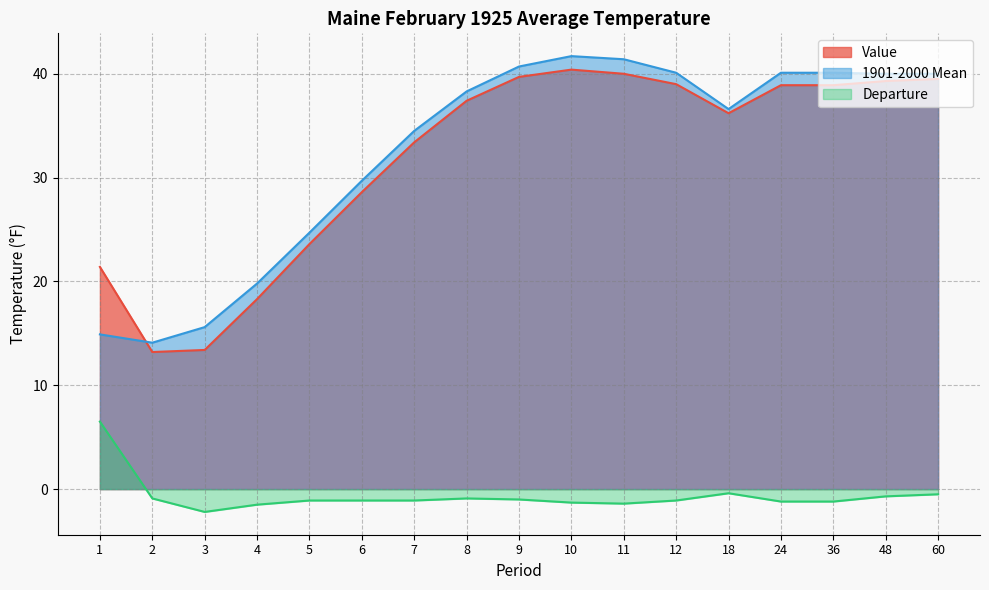

Is the value of 1901-2000 Mean at 3 greater than the value of Value at 8?

No